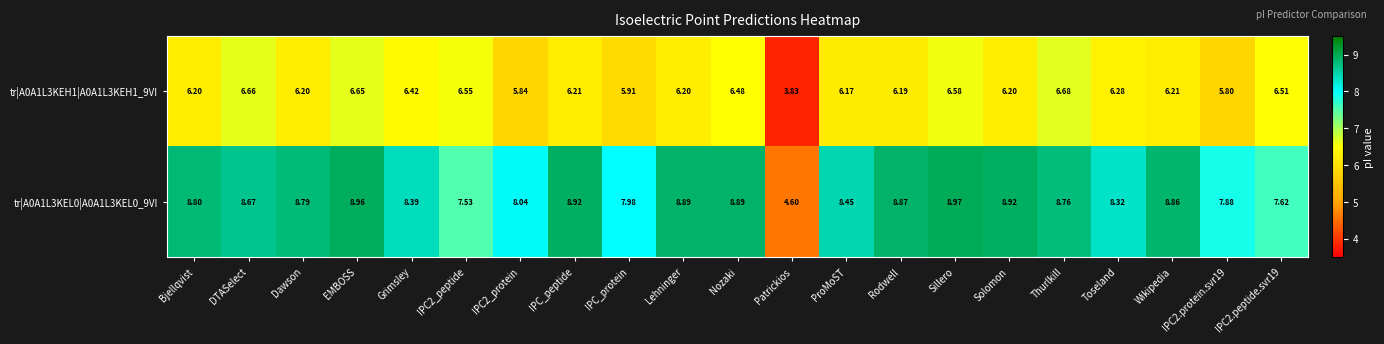

Is the value of tr|A0A1L3KEL0|A0A1L3KEL0_9VI at Sillero greater than the value of tr|A0A1L3KEH1|A0A1L3KEH1_9VI at IPC2.protein.svr19?

Yes